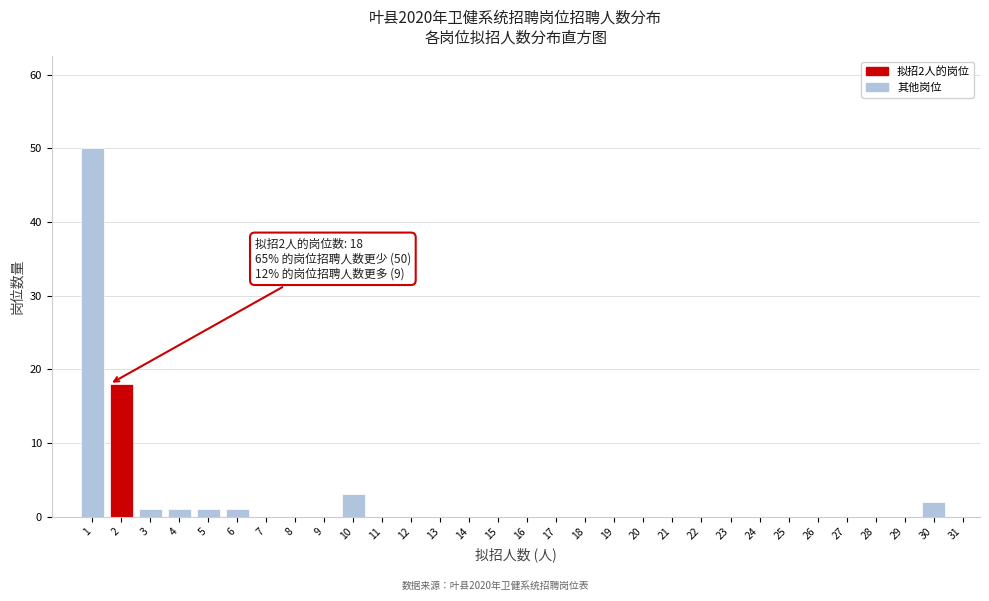

What is the sum of all values?

77